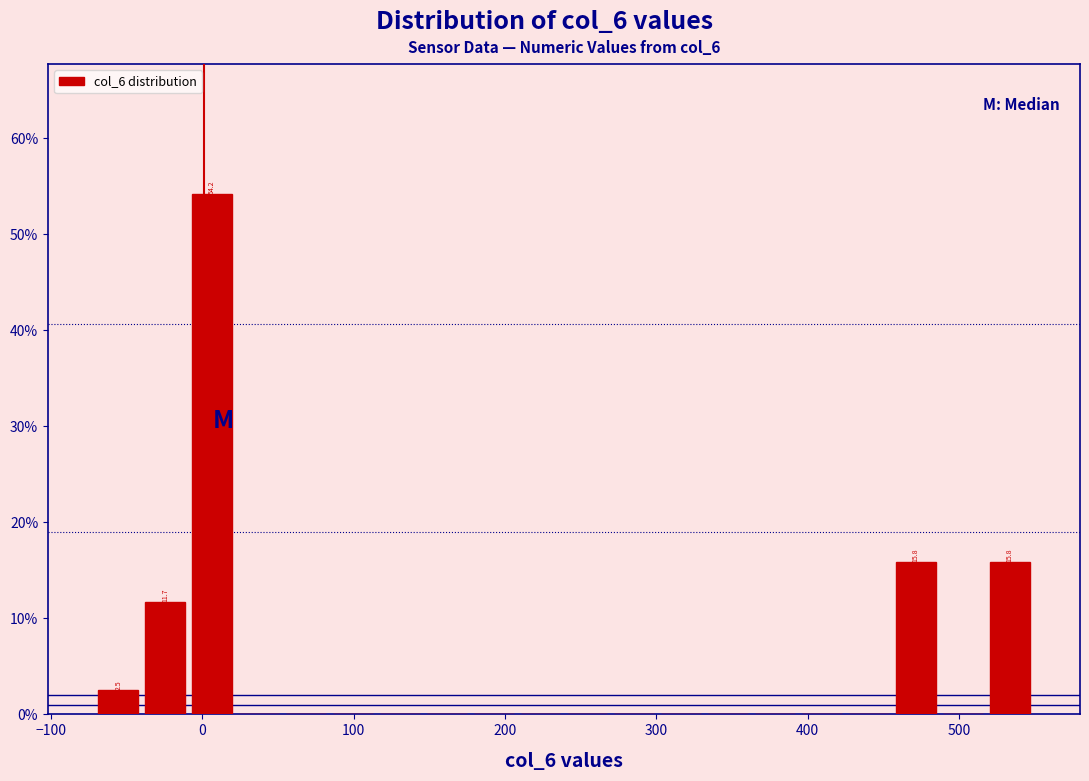

Read against the x-axis, roughly where is the centre of the tallest bar?

10